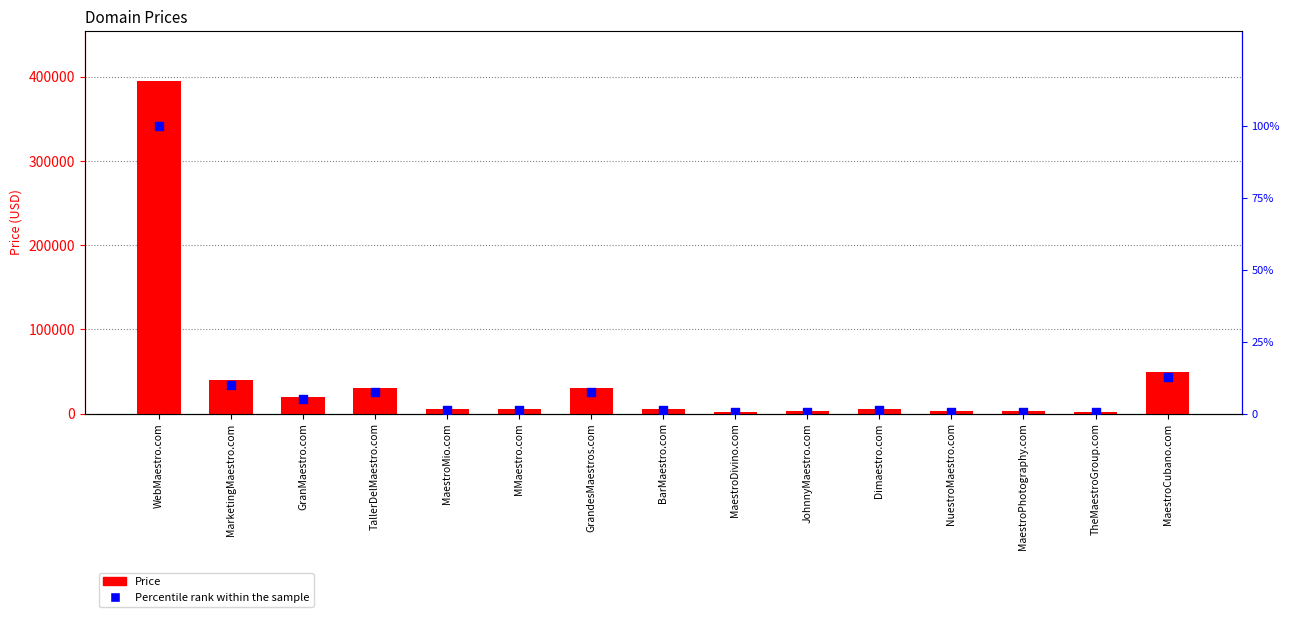

Which series reaches the maximum Y coordinate?

Price